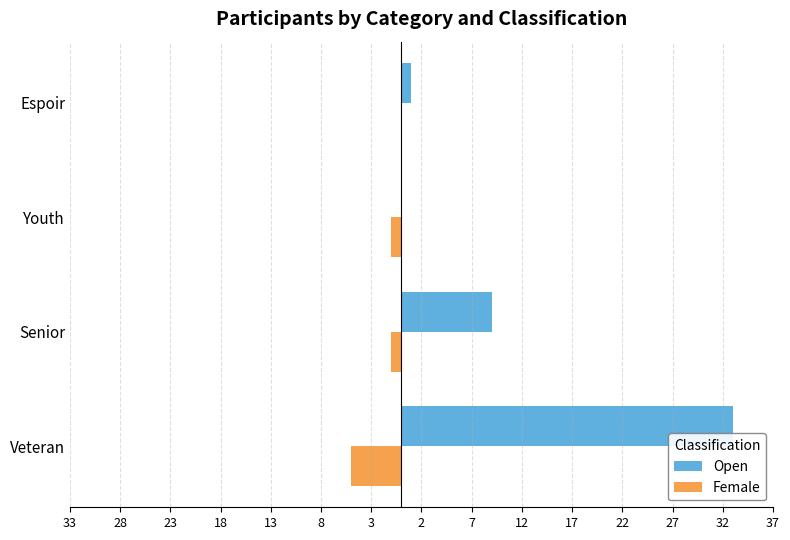

List the series in order of their peak value, highest first.

Open, Female